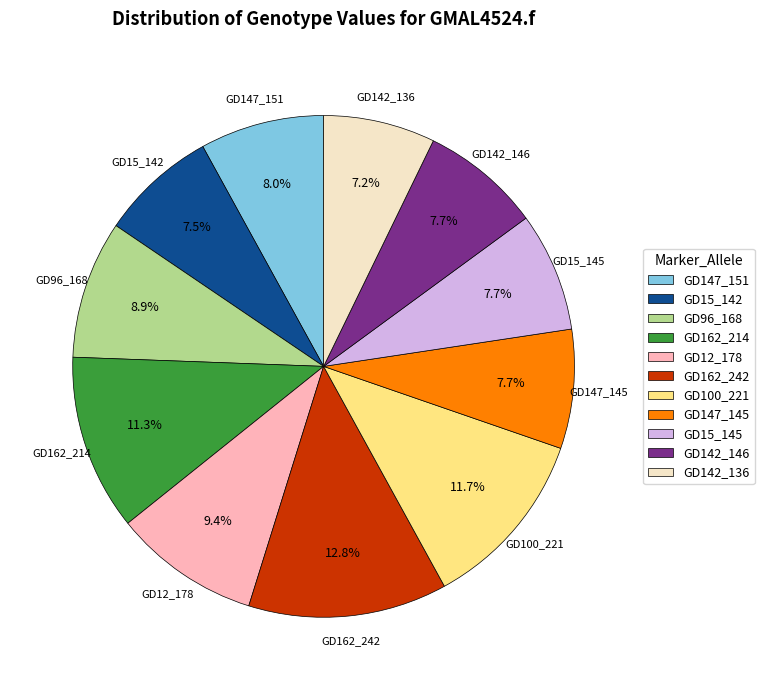

To the nearest percent, what percentage of the pie is GD12_178?

9%